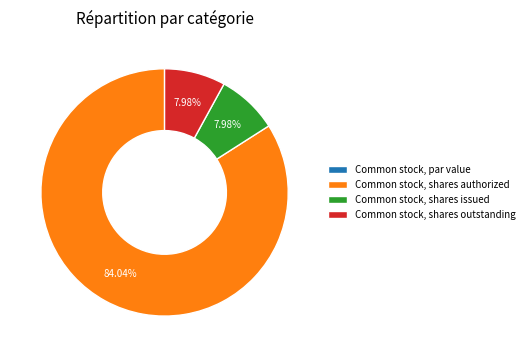

What is the largest slice in the pie chart?

Common stock, shares authorized